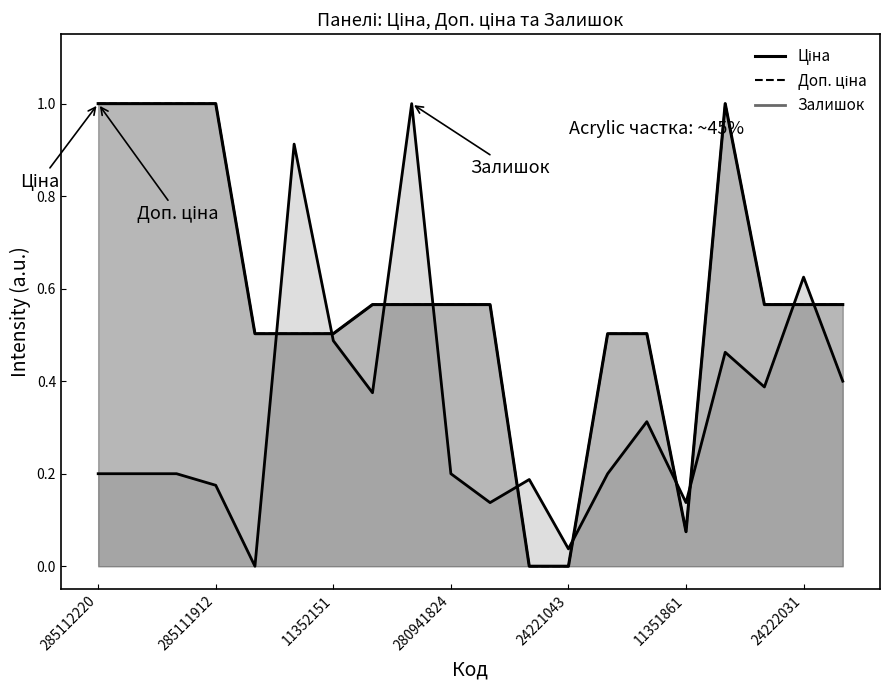

The Ціна series shows 0.6 at 280941901. True or false?

True